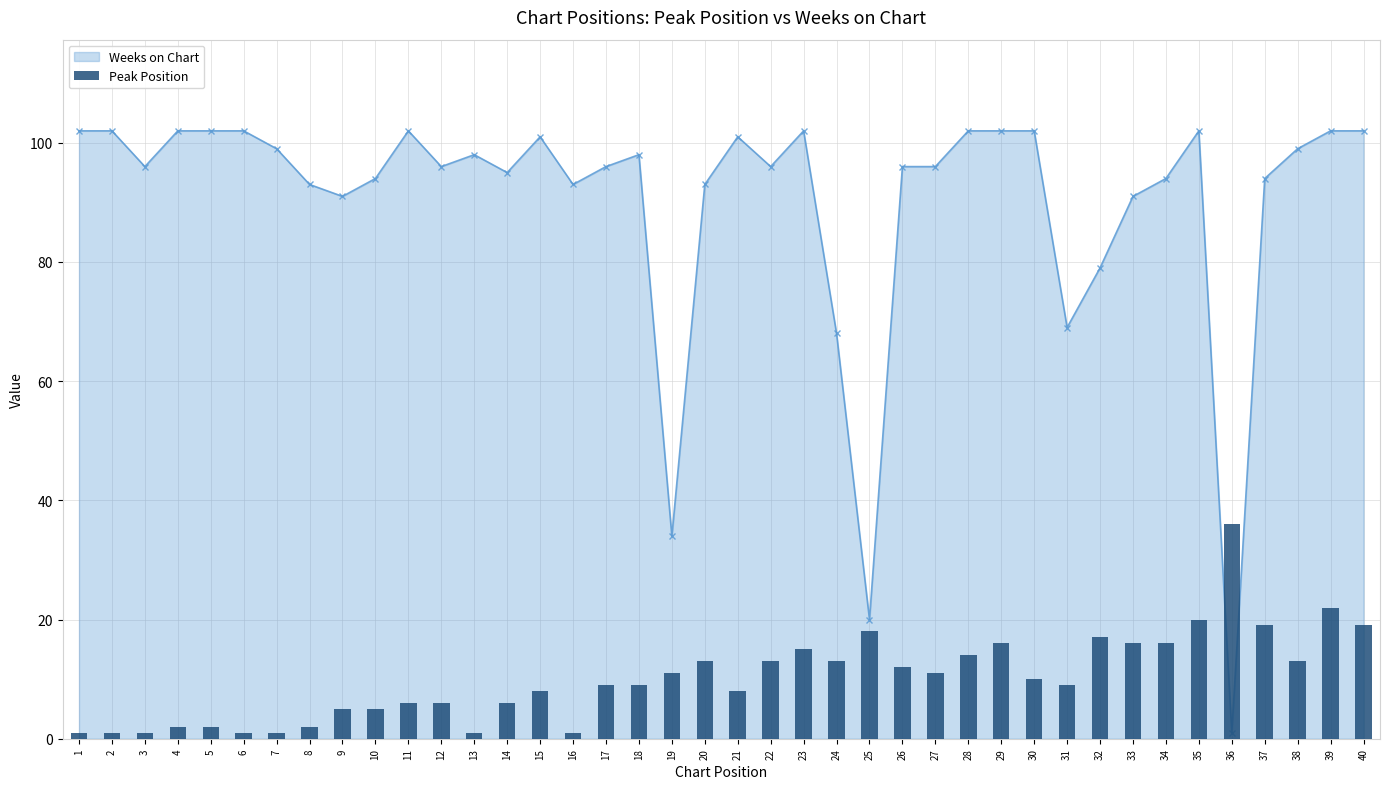

What is the minimum value shown in the chart?

1